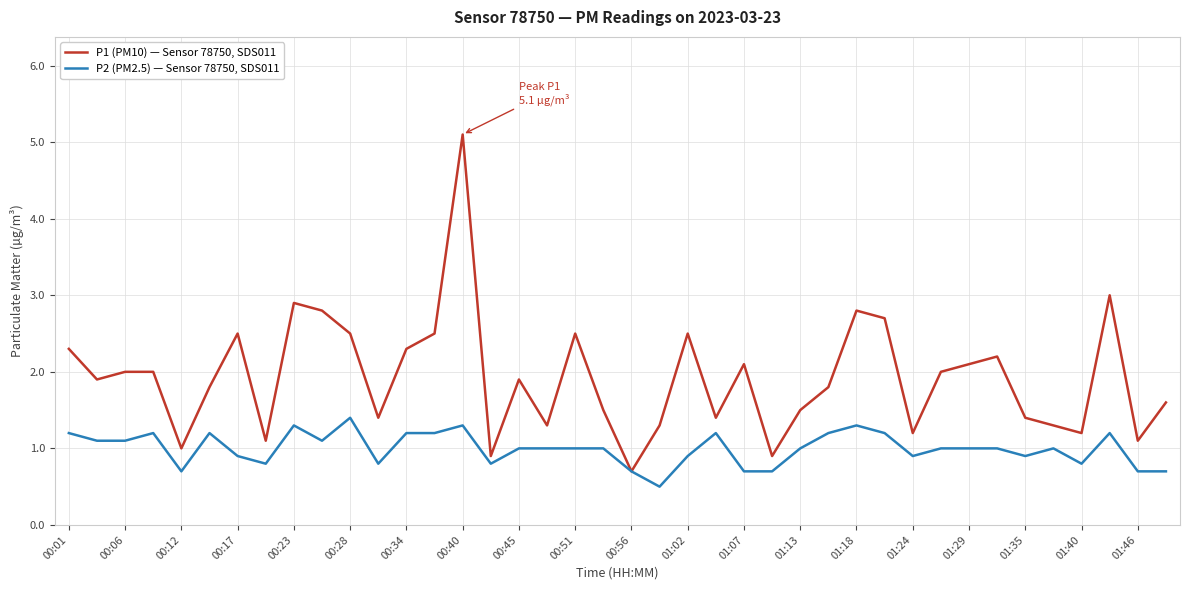

List the series in order of their overall mean, highest first.

P1 (PM10) — Sensor 78750, SDS011, P2 (PM2.5) — Sensor 78750, SDS011